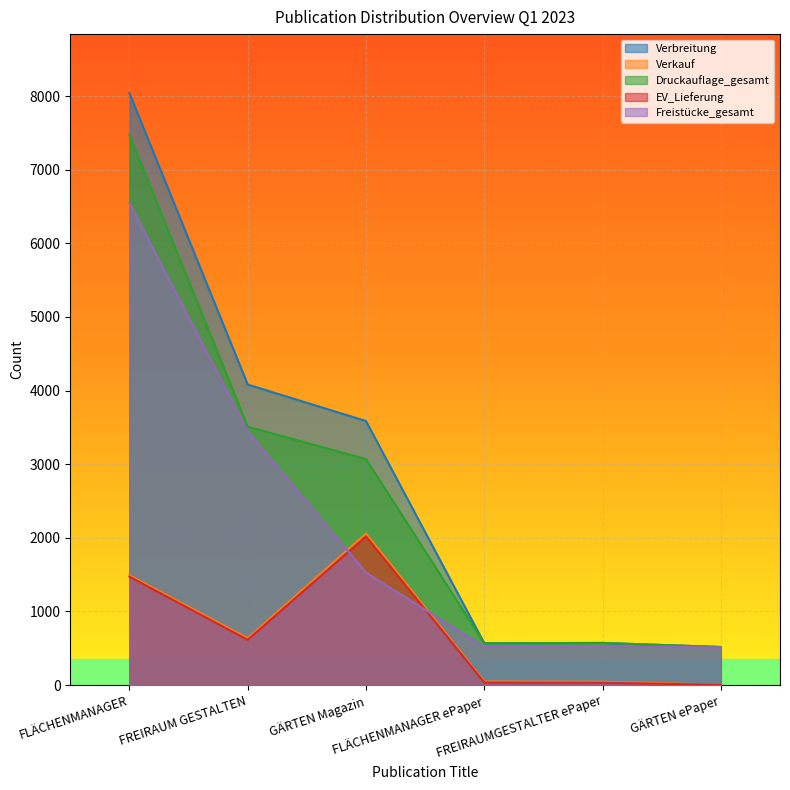

Which label corresponds to the smallest value in the chart?

GÄRTEN ePaper